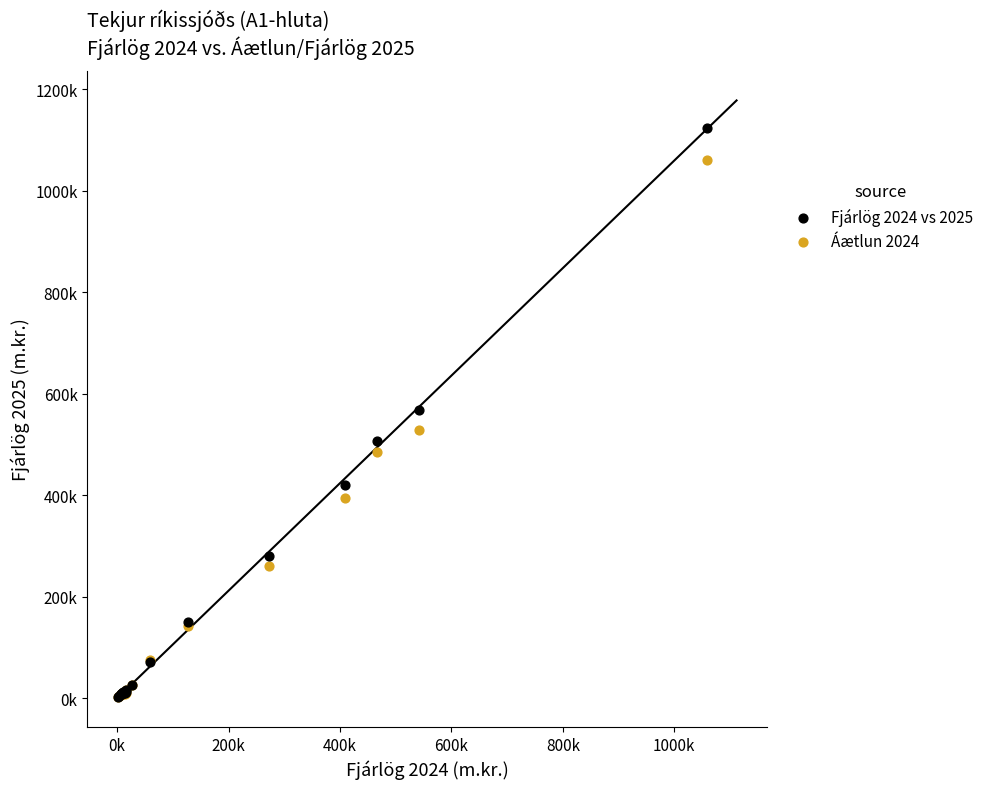

Which series has the widest spread of Y values?

Fjárlög 2024 vs 2025